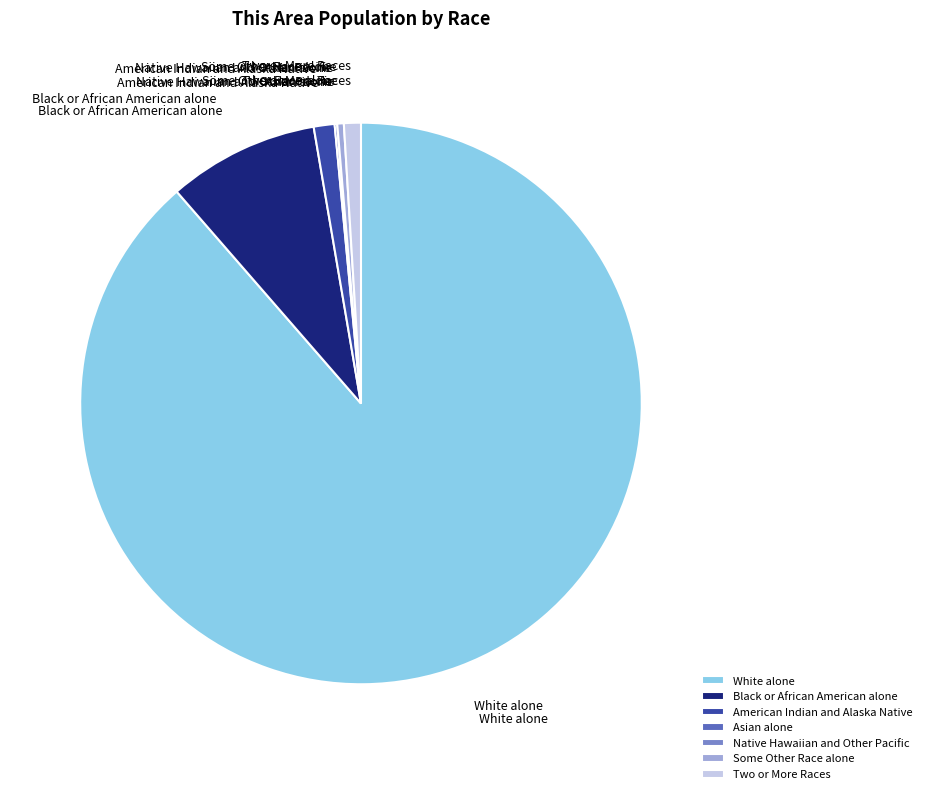

Between Black or African American alone and Some Other Race alone, which is larger?

Black or African American alone